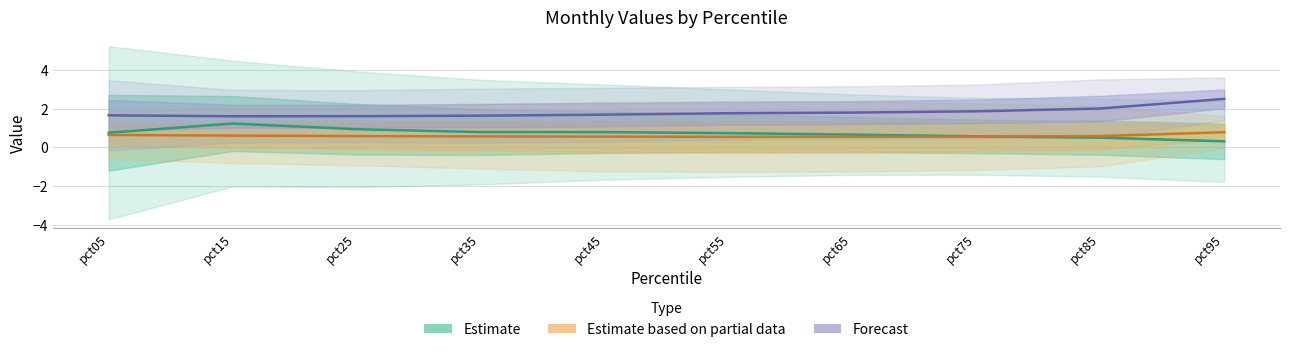

What is the difference between the highest and lowest values at pct25?

1.0